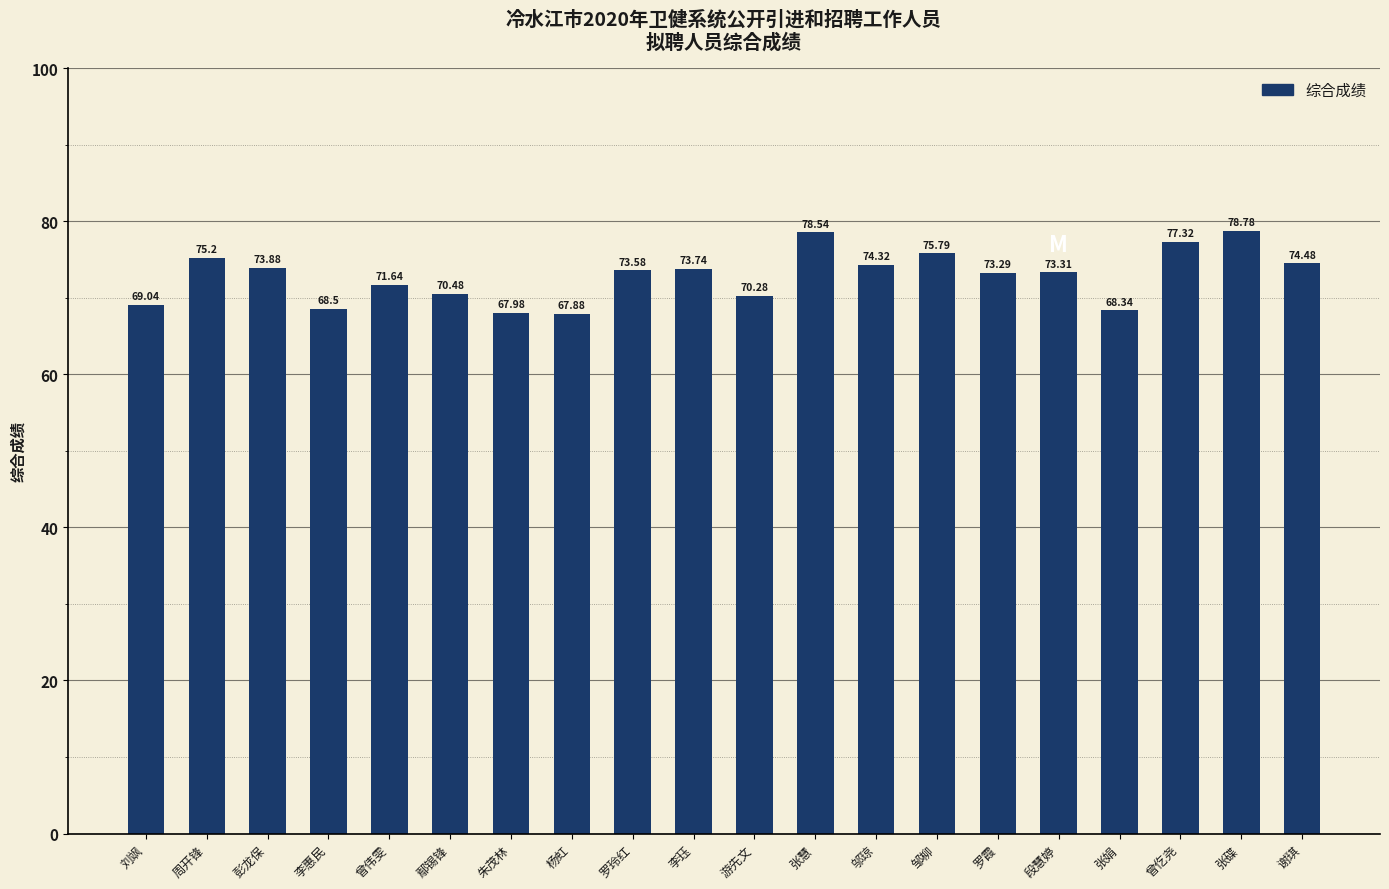

How many bars are there in total?

20